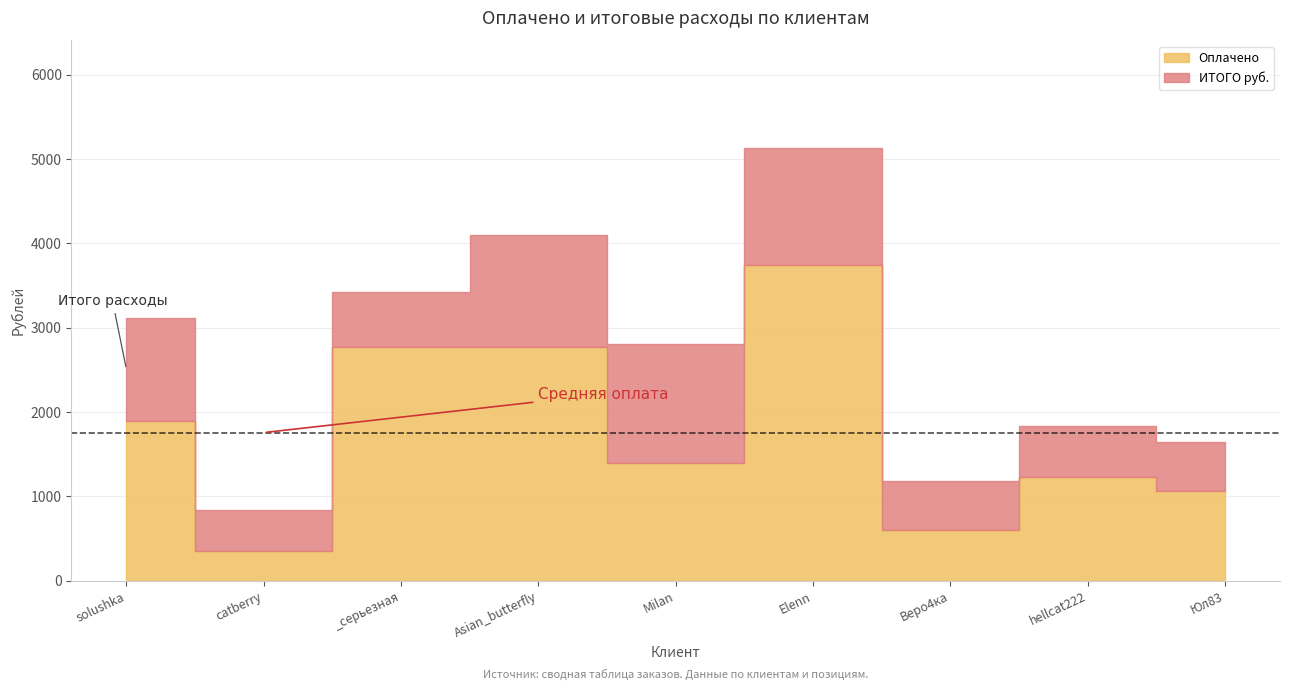

What is the sum of the ИТОГО руб. values at Веро4ка and hellcat222?

1194.2